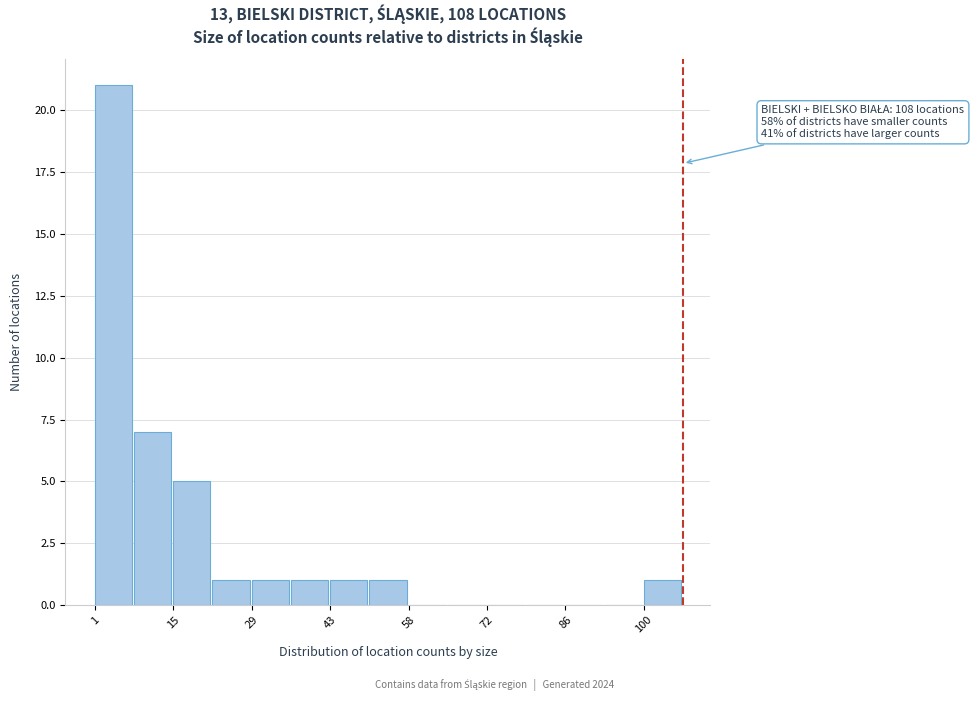

Around what value on the x-axis is the tallest bar? Give the approximate position of its centre, as read against the axis.

4